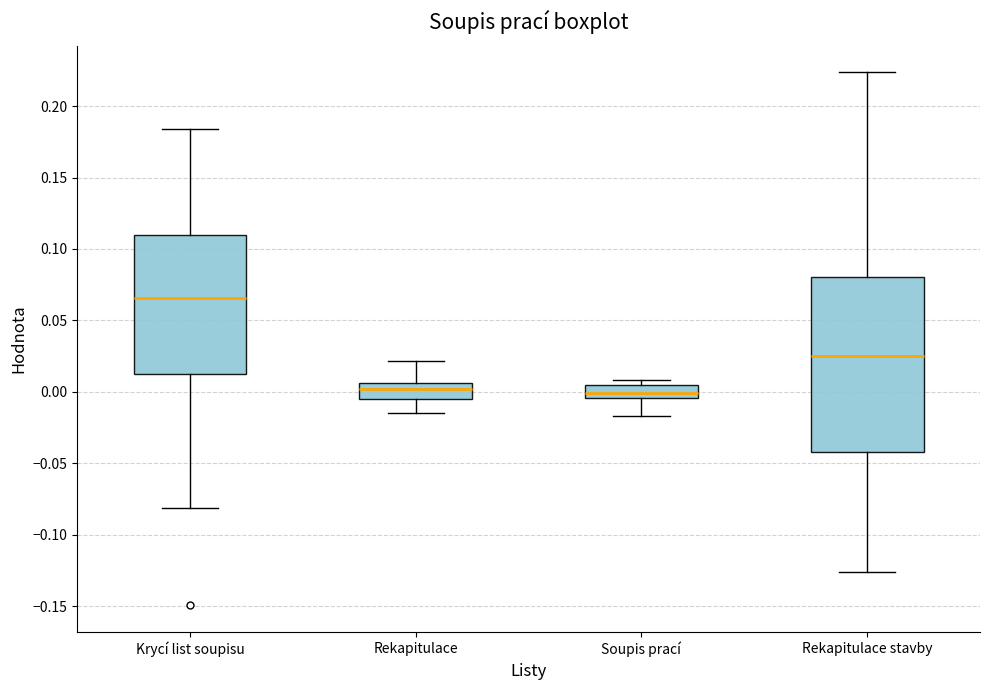

Comparing the boxes themselves (not the whiskers), which one is the tallest?

Rekapitulace stavby